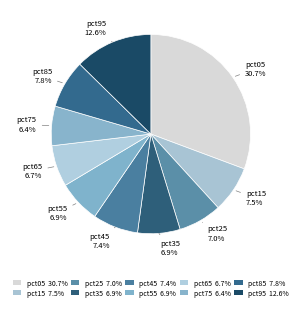

To the nearest percent, what is the difference between the largest and smallest slice percentages?

24%